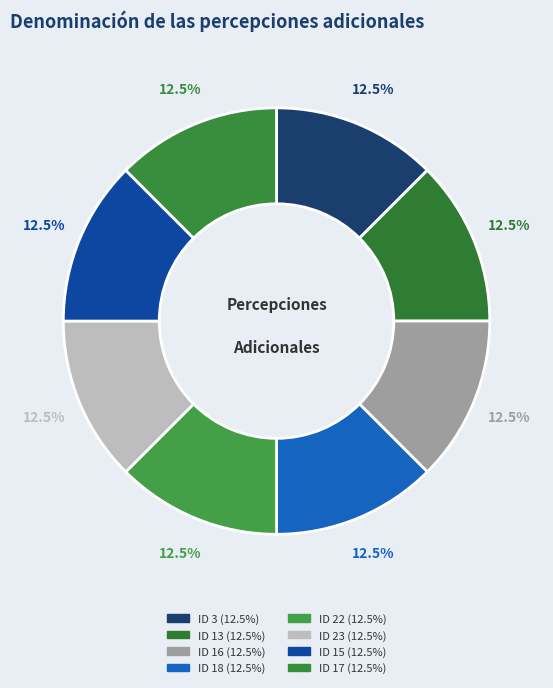

How many segments does this pie chart have?

8